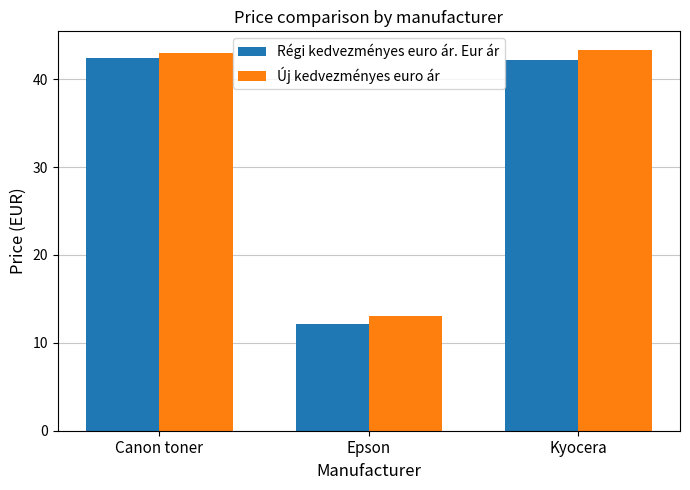

Rank the series at Kyocera from highest to lowest value.

Új kedvezményes euro ár, Régi kedvezményes euro ár. Eur ár